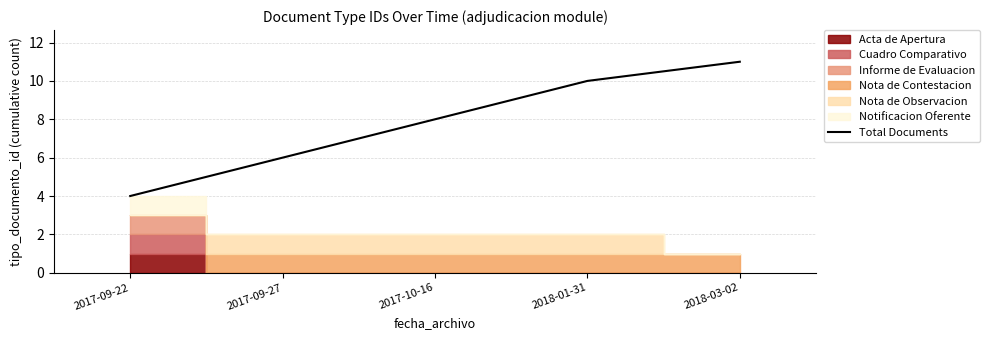

True or false: the data shows 6 at 2017-09-27.

True